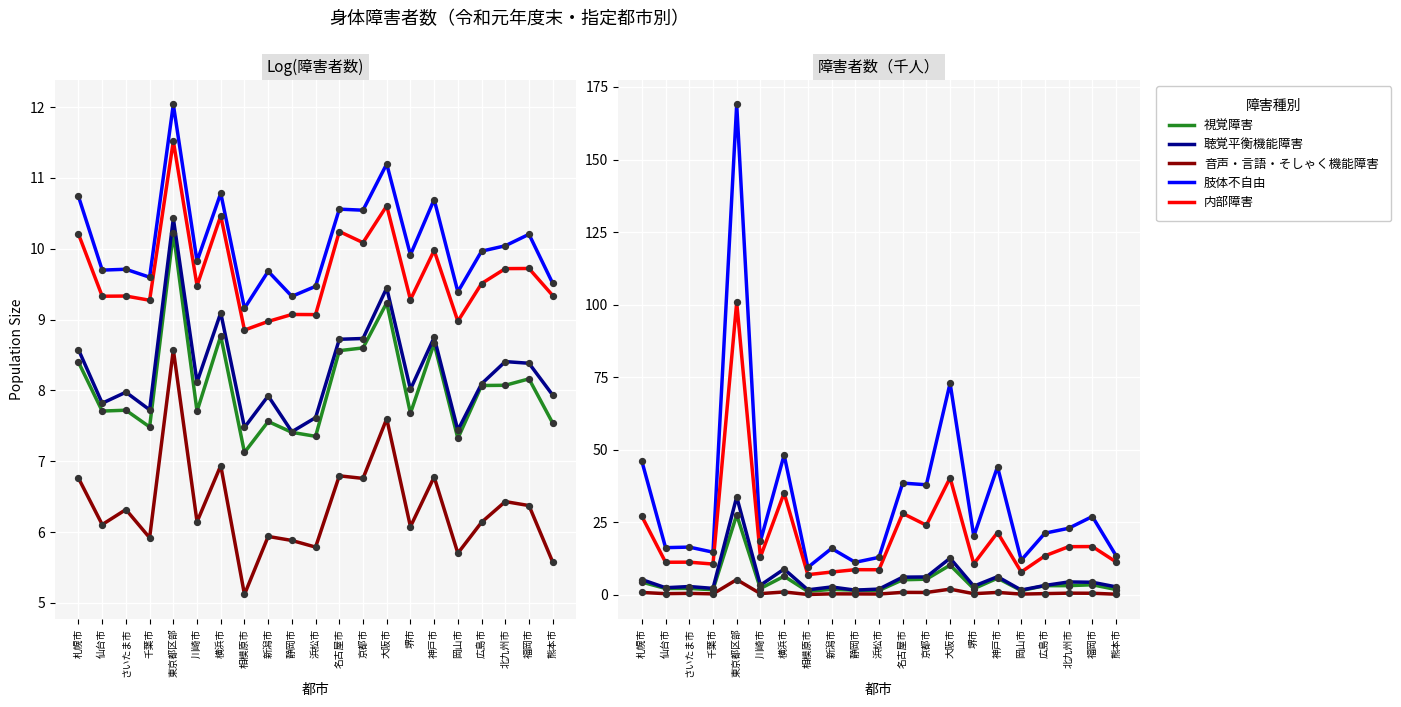

What is the total value across all series at 新潟市?

29.0